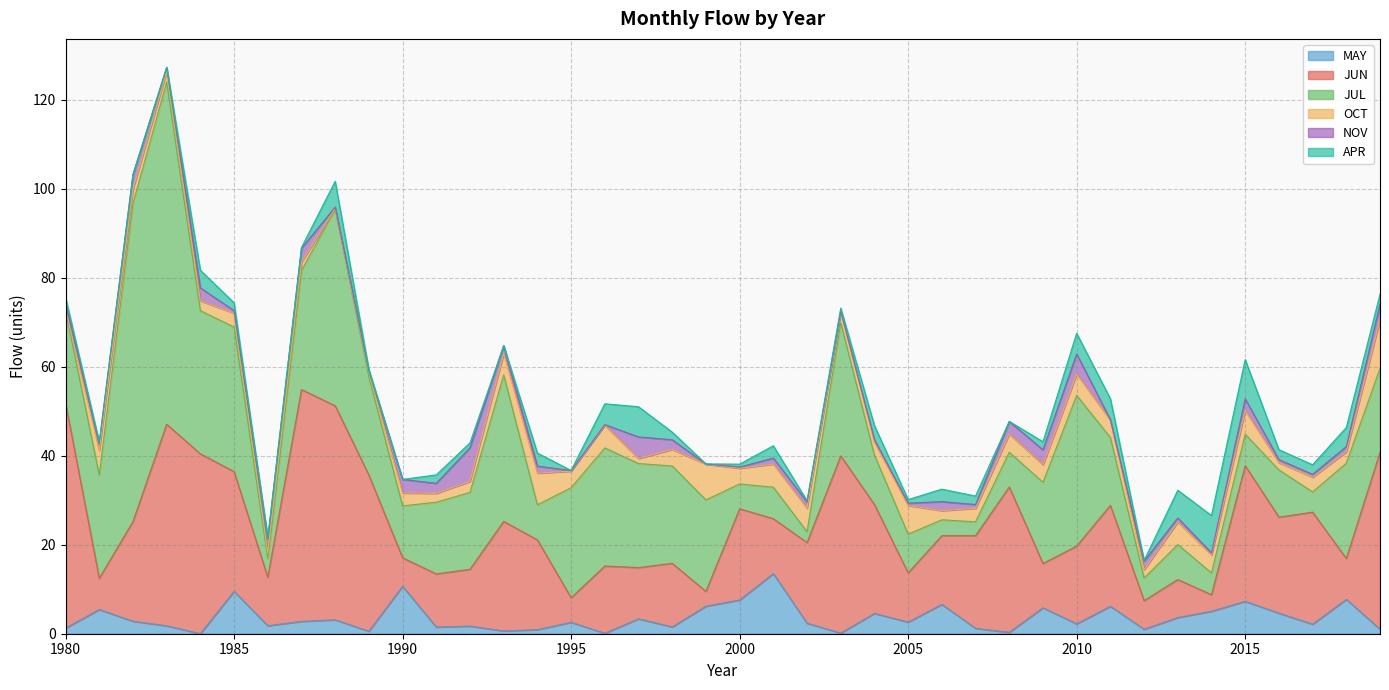

Reading right to left, transcribe all the data shown in this chart.

MAY: 1.0	7.7	2.1	4.6	7.3	5.0	3.6	1.0	6.2	2.2	5.8	0.3	1.2	6.6	2.6	4.6	0.1	2.4	13.5	7.6	6.2	1.5	3.4	0.1	2.6	0.9	0.6	1.7	1.5	10.7	0.6	3.1	2.8	1.8	9.5	0.0	1.8	2.8	5.4	1.2
JUN: 39.8	9.2	25.2	21.6	30.5	3.7	8.6	6.4	22.7	17.5	10.0	32.7	20.8	15.4	11.1	24.5	39.8	18.1	12.3	20.5	3.3	14.3	11.5	15.1	5.5	20.2	24.6	12.8	11.9	6.4	35.1	48.1	52.1	10.9	26.9	40.4	45.3	22.4	7.0	50.6
JUL: 18.9	21.4	4.6	10.6	7.1	4.9	7.9	5.1	15.2	33.9	18.2	7.8	3.1	3.6	8.7	11.1	29.9	2.4	7.1	5.6	20.6	21.9	23.4	26.5	24.7	7.9	32.9	17.3	16.1	11.7	22.1	44.2	26.8	4.2	32.5	32.2	76.9	71.5	23.2	20.8
OCT: 10.9	2.6	3.3	1.6	5.3	4.1	5.1	1.9	3.9	4.8	3.9	4.1	3.1	2.1	6.5	2.9	2.5	5.3	5.2	3.5	8.0	3.7	1.1	5.1	3.7	7.1	4.8	2.5	2.0	2.9	1.0	0.1	1.9	1.3	3.1	2.2	2.4	3.2	5.5	0.3
NOV: 3.5	1.2	0.6	0.7	2.6	0.5	0.9	1.9	0.1	4.5	3.4	2.8	0.8	2.0	0.5	0.6	0.1	1.4	1.3	0.3	0.0	2.2	4.8	0.1	0.1	1.6	1.7	7.6	2.2	3.0	0.4	0.3	3.1	3.2	0.6	2.9	0.9	3.3	1.6	1.5
APR: 2.3	4.3	2.1	2.2	8.8	8.4	6.2	0.1	4.7	4.6	1.8	0.0	1.9	2.8	0.8	3.2	0.7	0.3	2.8	0.6	0.0	1.7	6.8	4.7	0.0	2.9	0.1	1.1	1.9	0.0	0.3	5.8	0.2	0.1	1.8	4.0	0.1	0.0	0.3	1.2